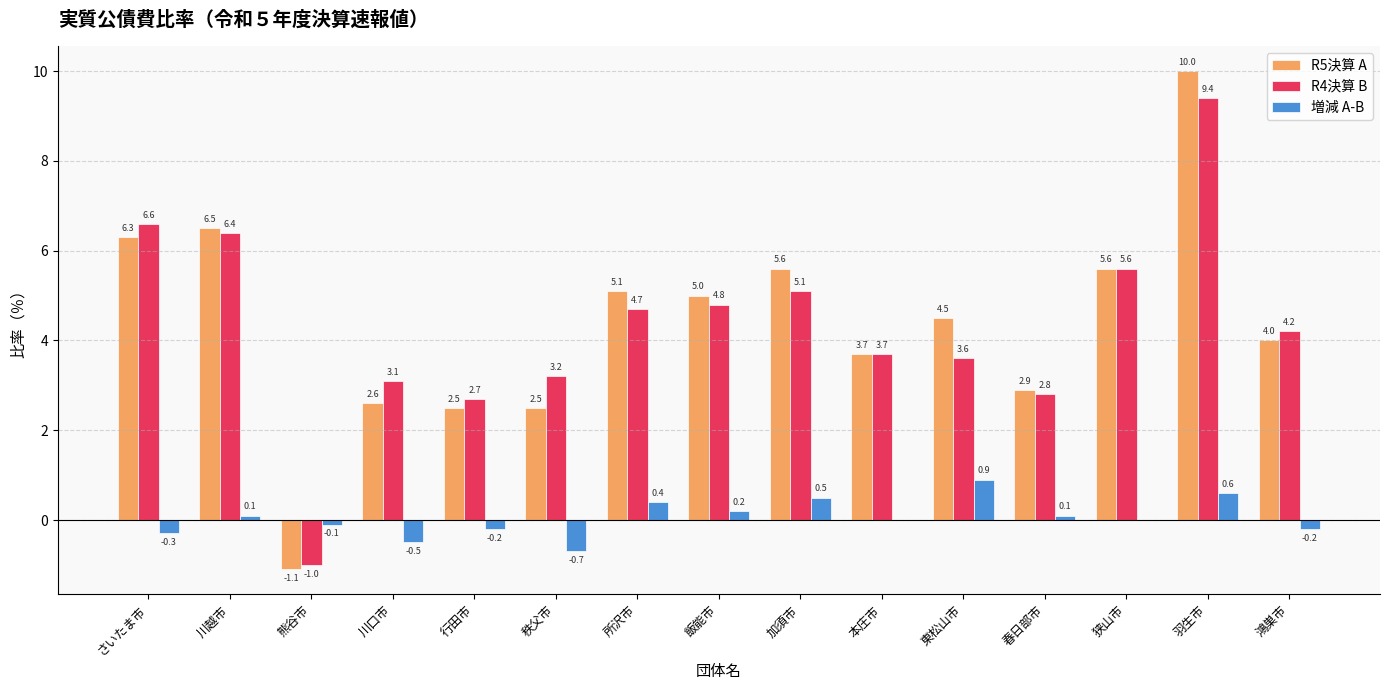

Between 川越市 and 飯能市, which series saw the biggest shift?

R4決算 B